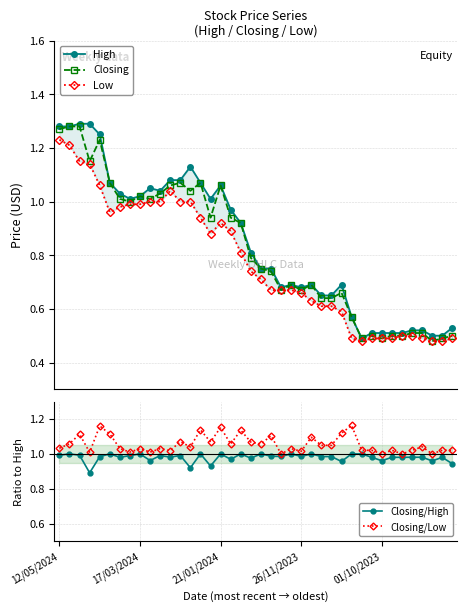

Which series ends up on top after the final intersection of Closing and Closing/High?

Closing/High